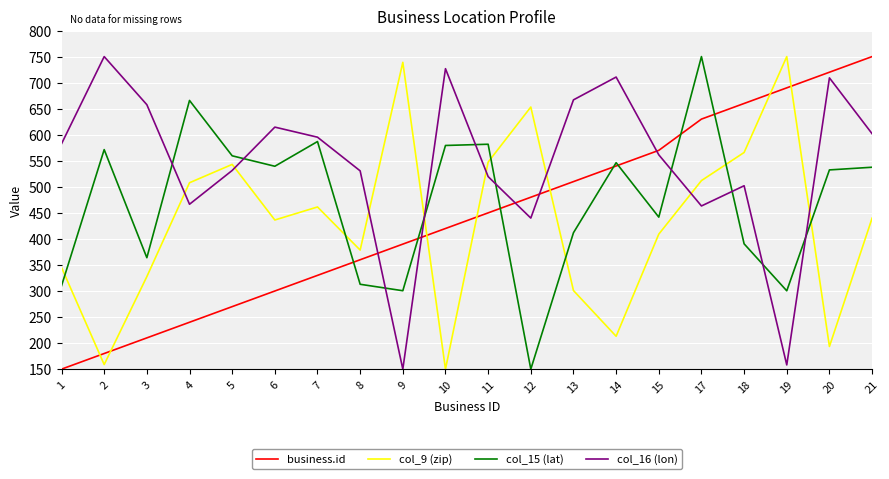

Which series has the largest total across all categories?

col_16 (lon)